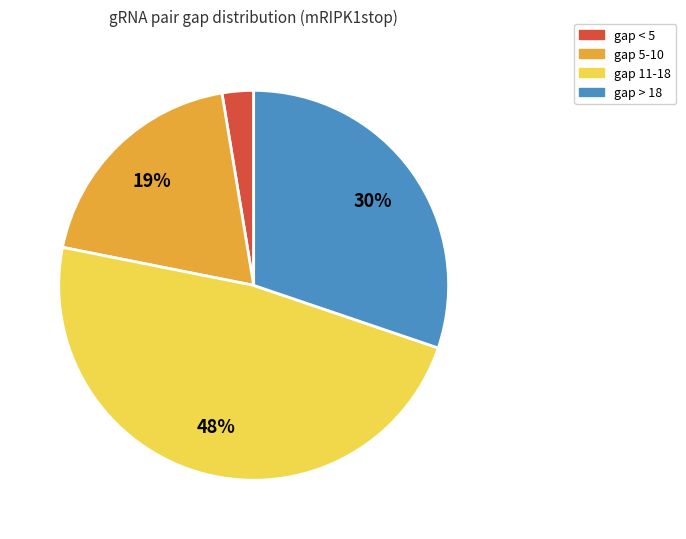

To the nearest percent, what is the average slice percentage?

25%